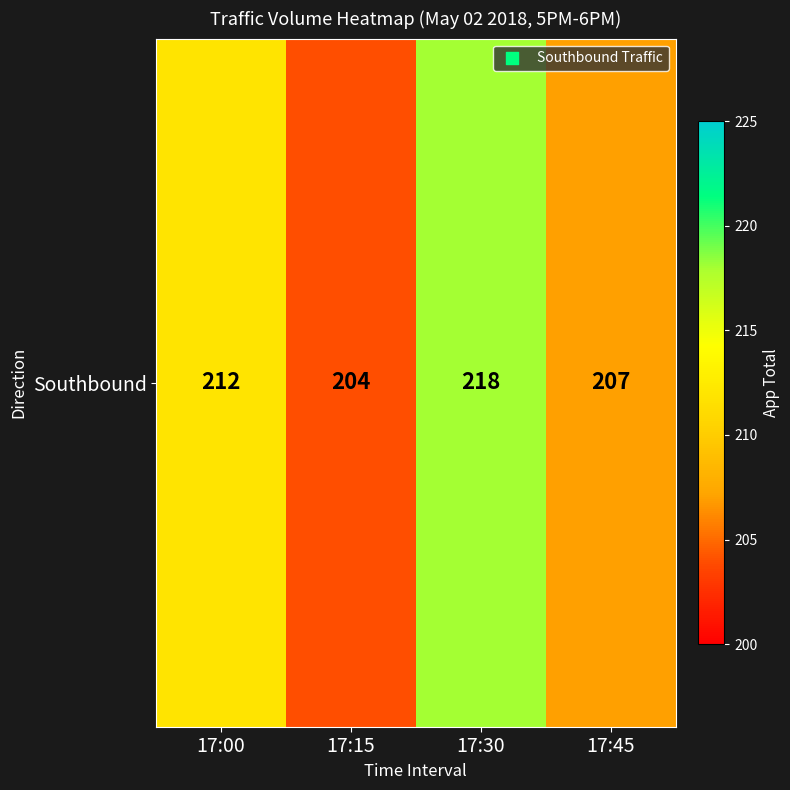

Where does the data first go above 212?

17:30